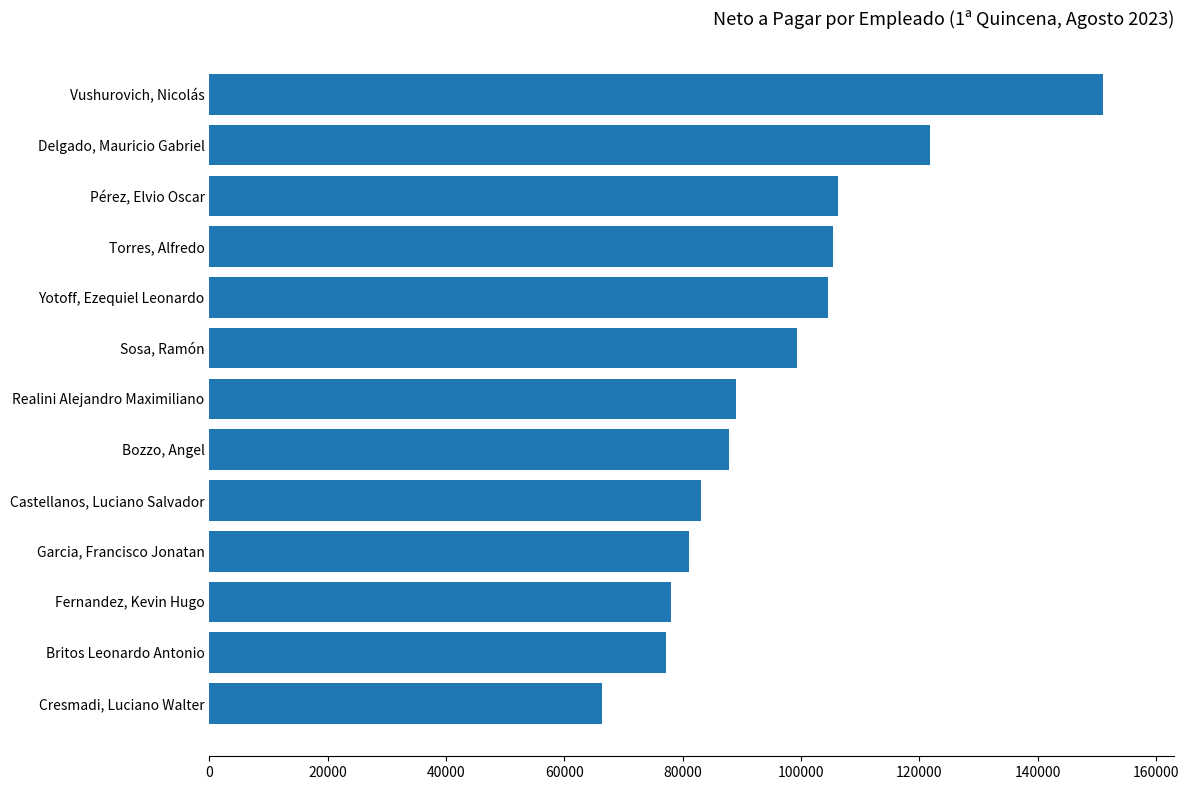

Are the bars grouped side by side (vs. stacked)?

No